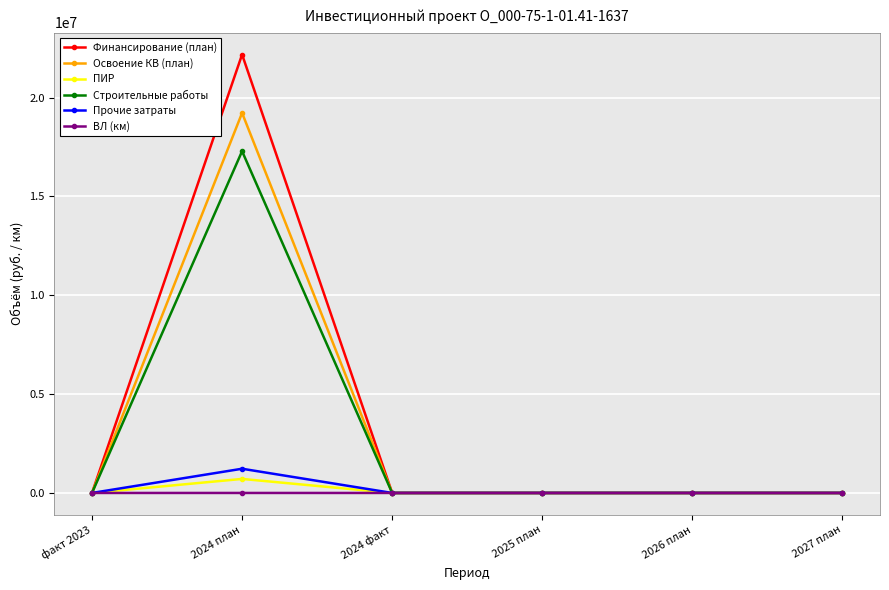

True or false: Финансирование (план) has a value of 0 at факт 2023.

True